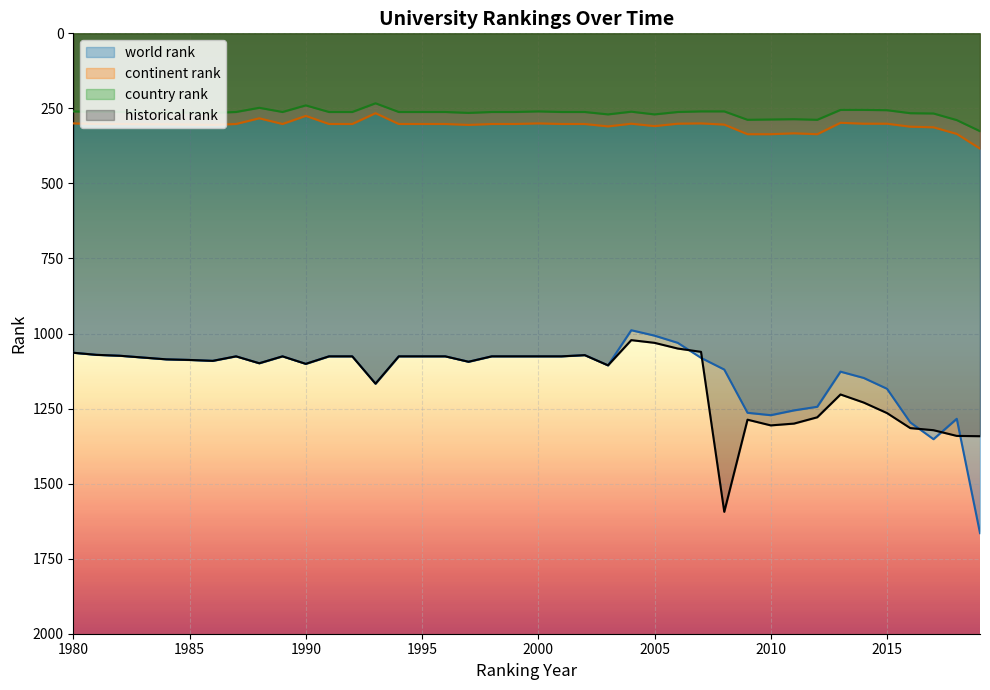

Which series has the widest spread of values?

world rank